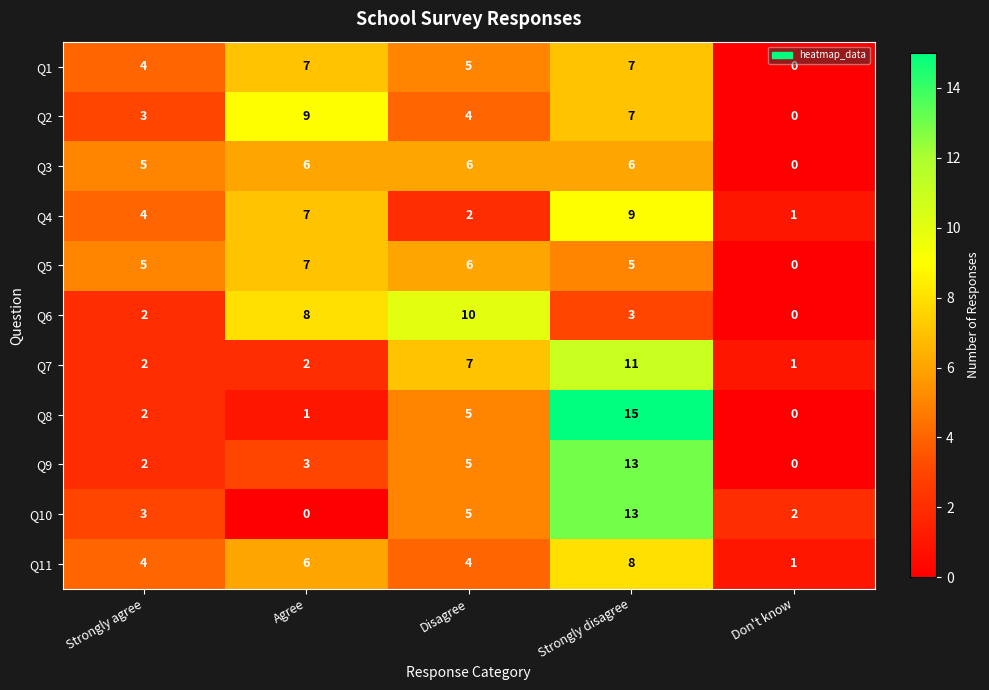

Where is Q2 nearest to the value 4?

Disagree